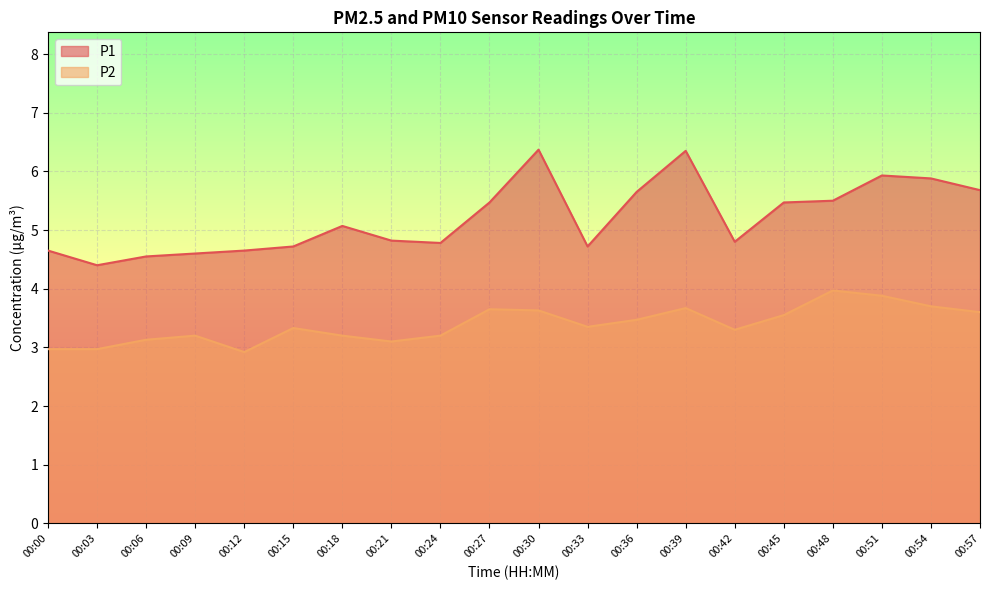

Which has a higher value, 00:12 or 00:42?

00:42